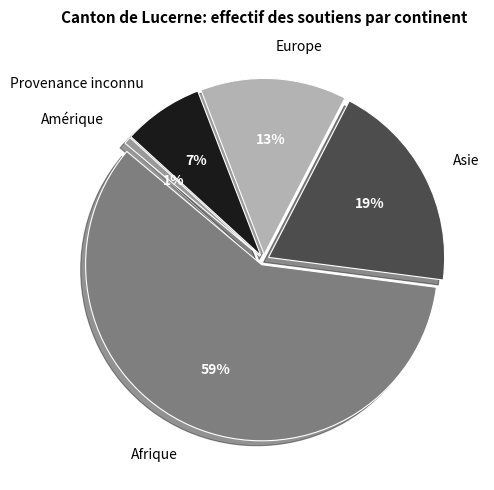

Does Provenance inconnu represent more than half of the total?

No